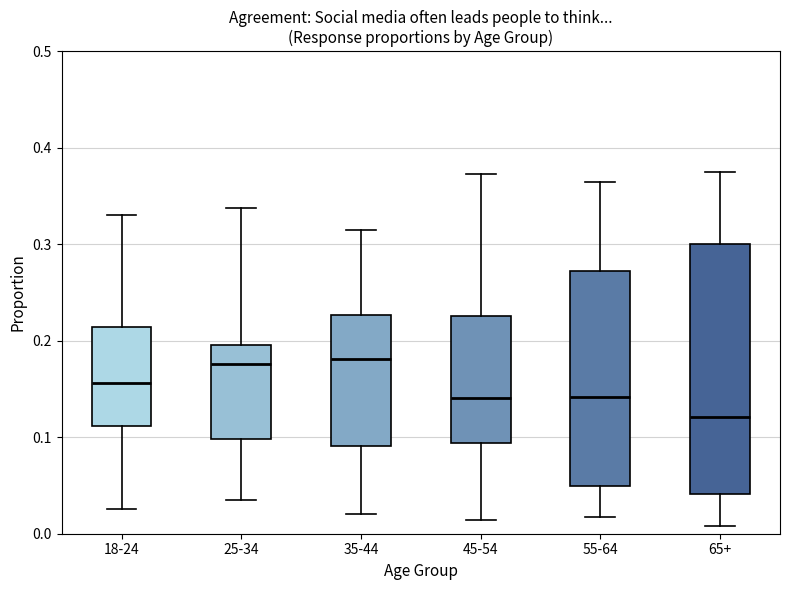

Which box has the lowest median line?

65+